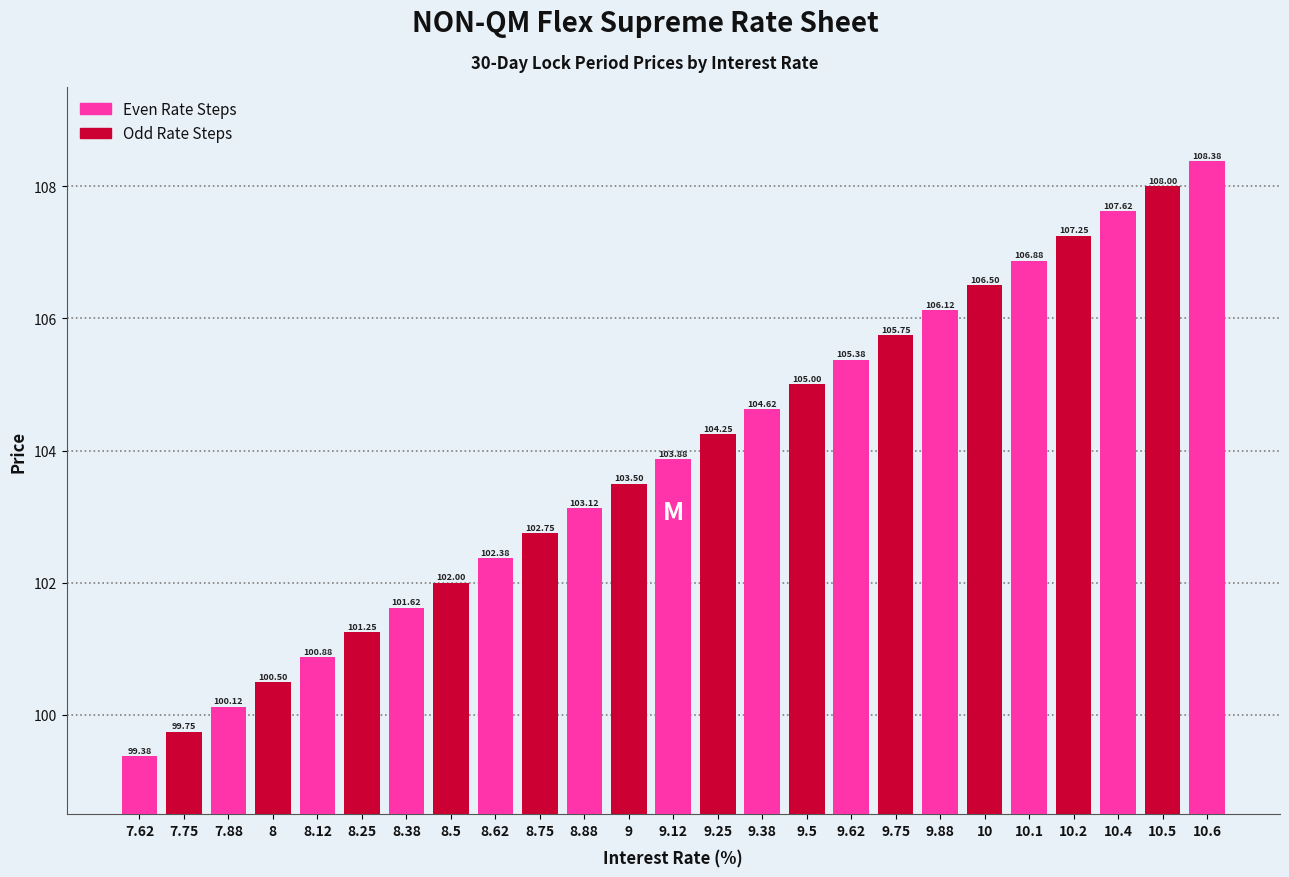

List the labels in order of value, largest first.

10.6, 10.5, 10.4, 10.2, 10.1, 10, 9.88, 9.75, 9.62, 9.5, 9.38, 9.25, 9.12, 9, 8.88, 8.75, 8.62, 8.5, 8.38, 8.25, 8.12, 8, 7.88, 7.75, 7.62